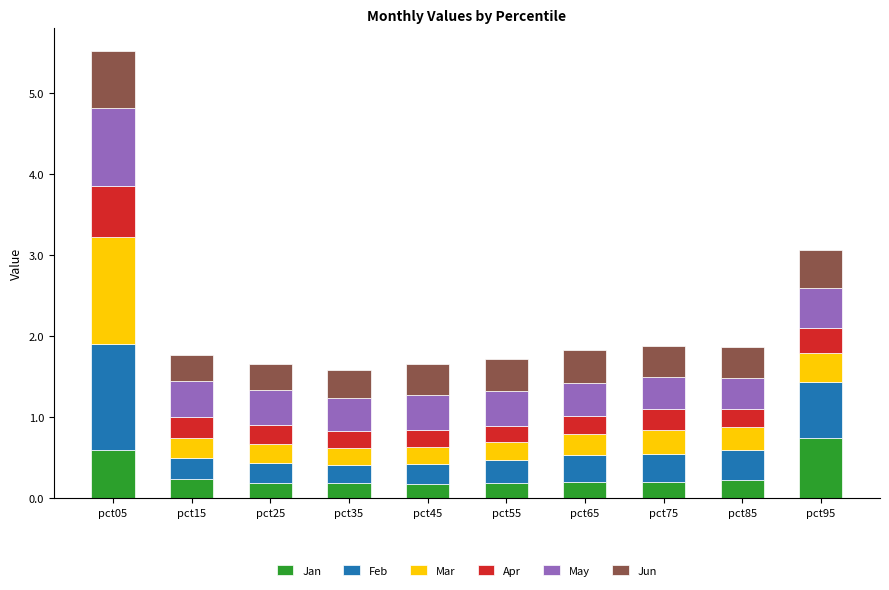

What is the total value across all series at pct35?

1.6